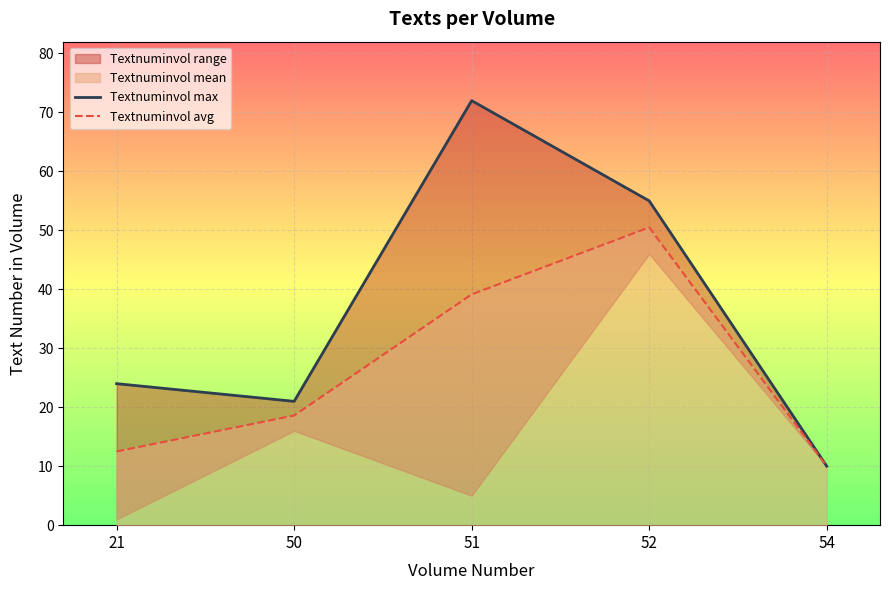

In Textnuminvol max, how many points are lower than both neighbors (excluding endpoints)?

1